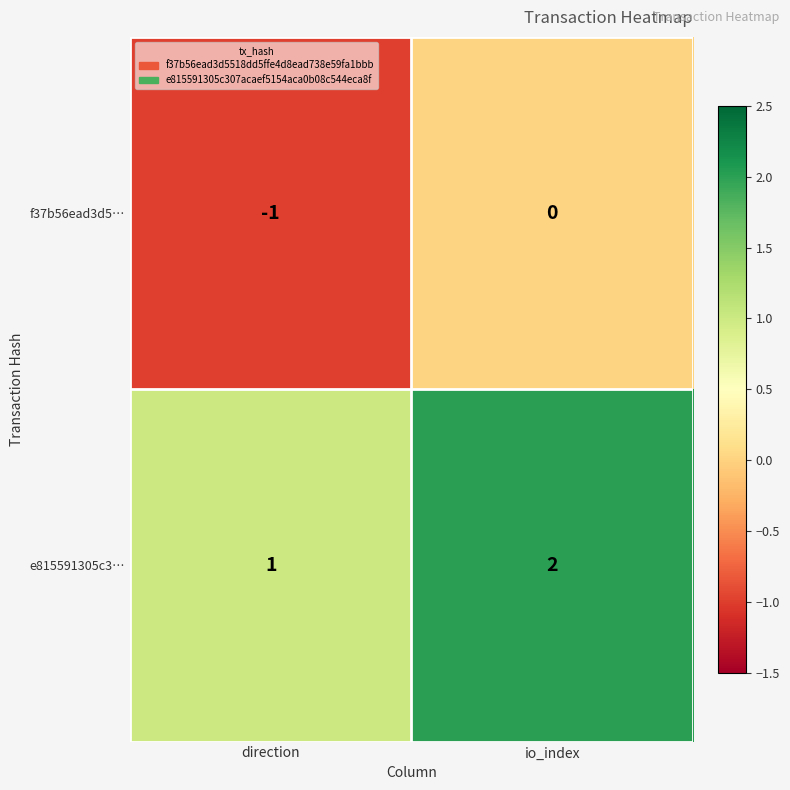

Rank the series at direction from highest to lowest value.

e815591305c3…, f37b56ead3d5…